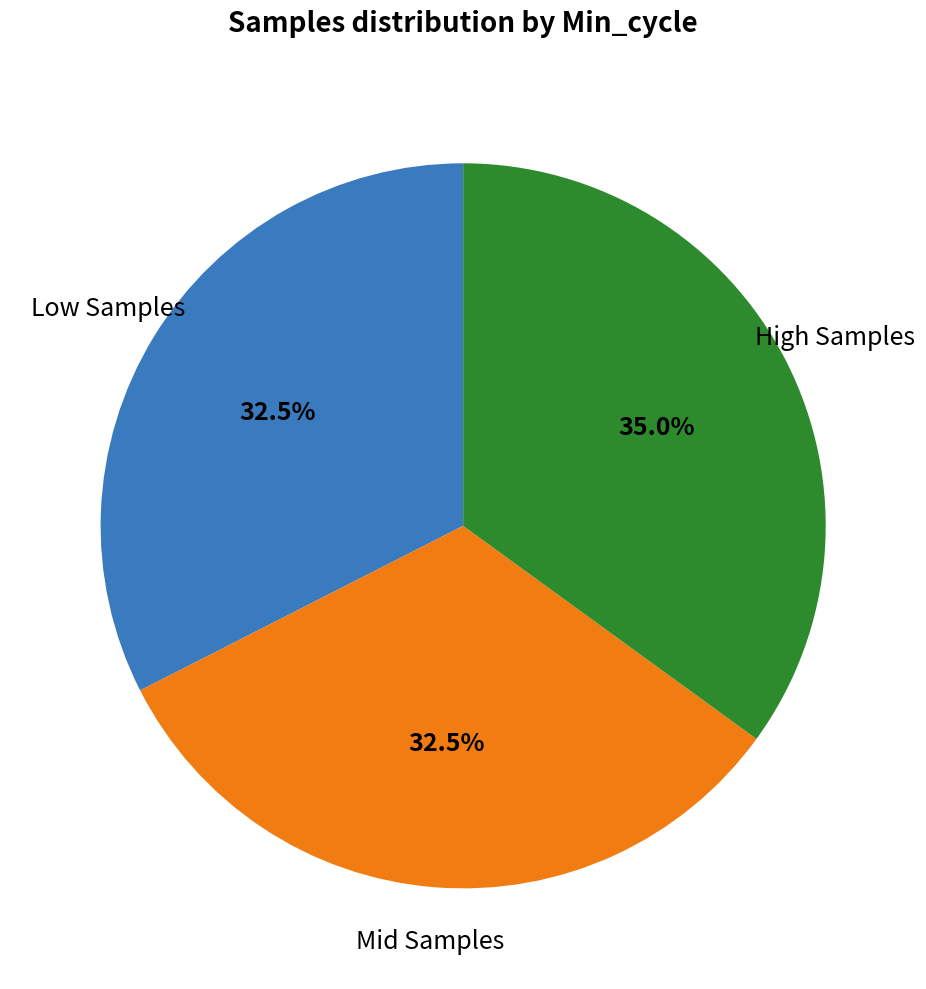

Does any single category account for the majority?

No